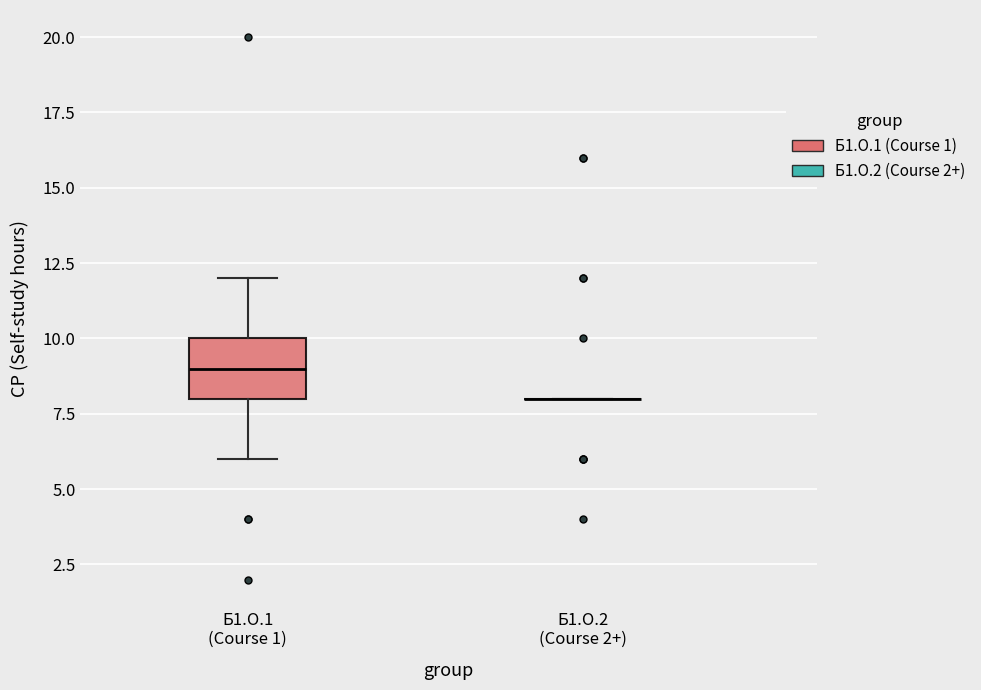

Reading left to right, transcribe this box plot: for each box, give where its median line is, the range the box spans, and where its two whiskers end, as read against the y-axis. The values are not printed on the chart, so give them approximately, as read against the axis.

Б1.О.1 (Course 1): median 9, box 8 to 10, whiskers 6 to 12
Б1.О.2 (Course 2+): box collapsed to a line at 8, whiskers 8 to 8